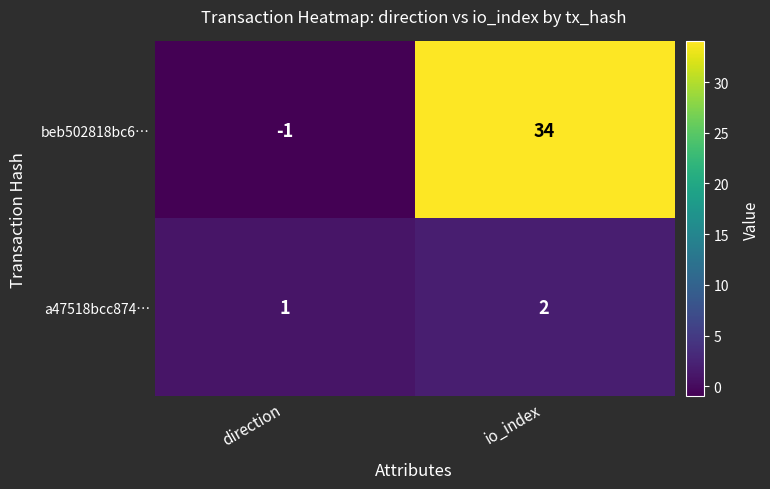

Is it true that beb502818bc6… equals 0 at direction?

False